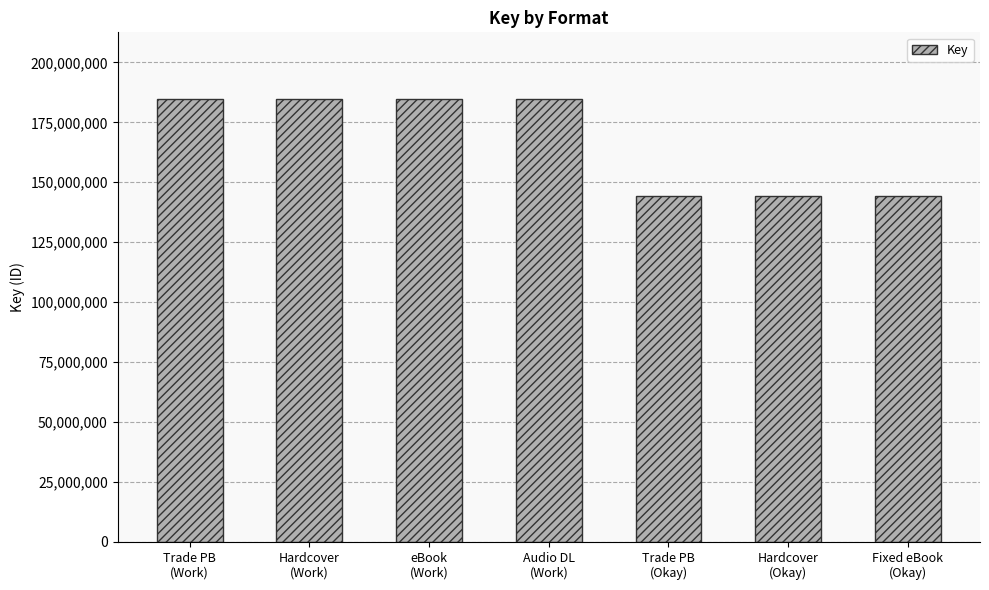

Are the bars horizontal?

No